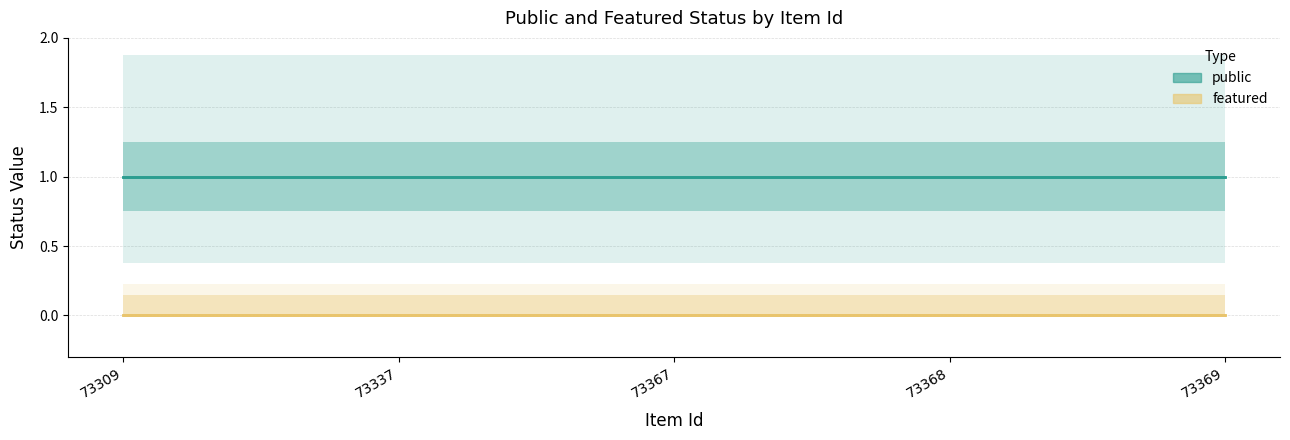

How many lines are shown in the chart?

2